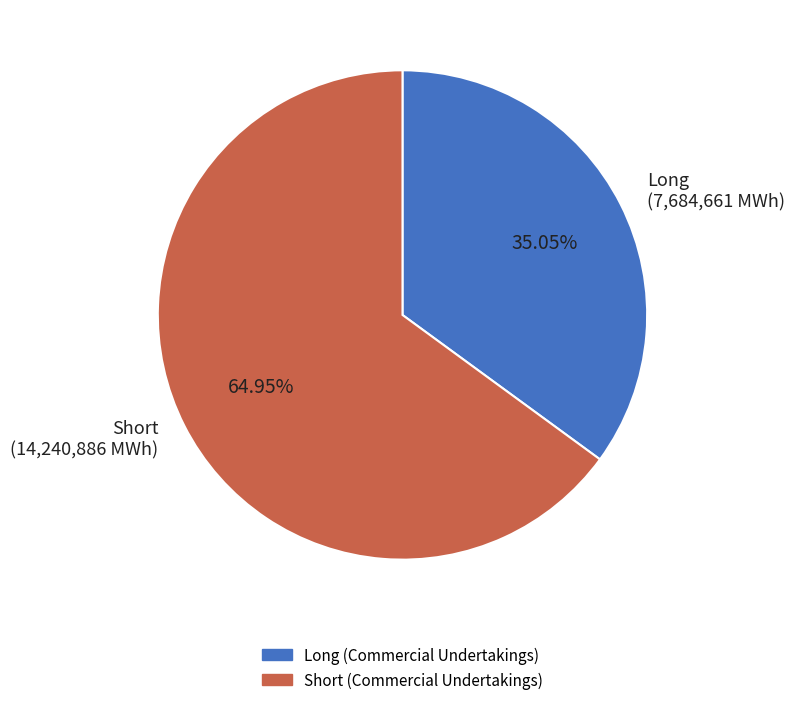

Is there a majority slice in this chart?

Yes